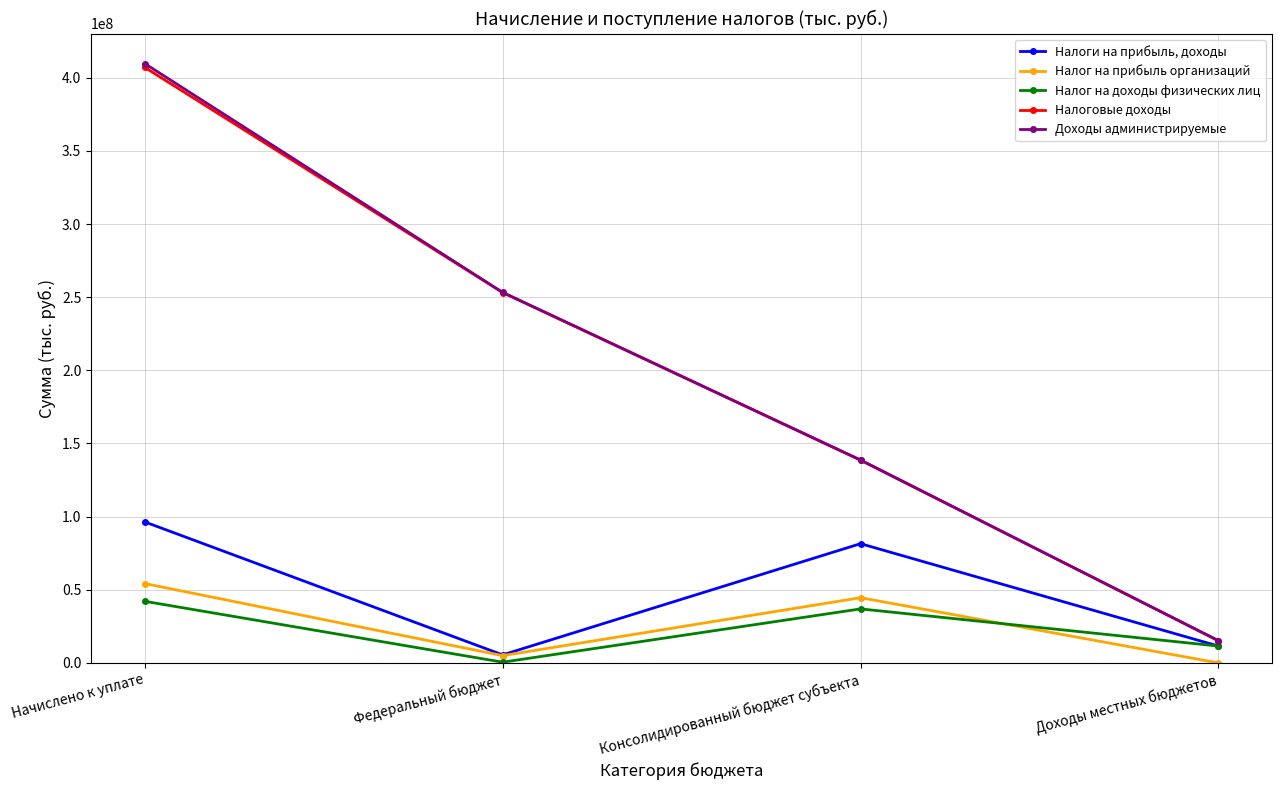

Rank the categories by Налоги на прибыль, доходы value from highest to lowest.

Начислено к уплате, Консолидированный бюджет субъекта, Доходы местных бюджетов, Федеральный бюджет